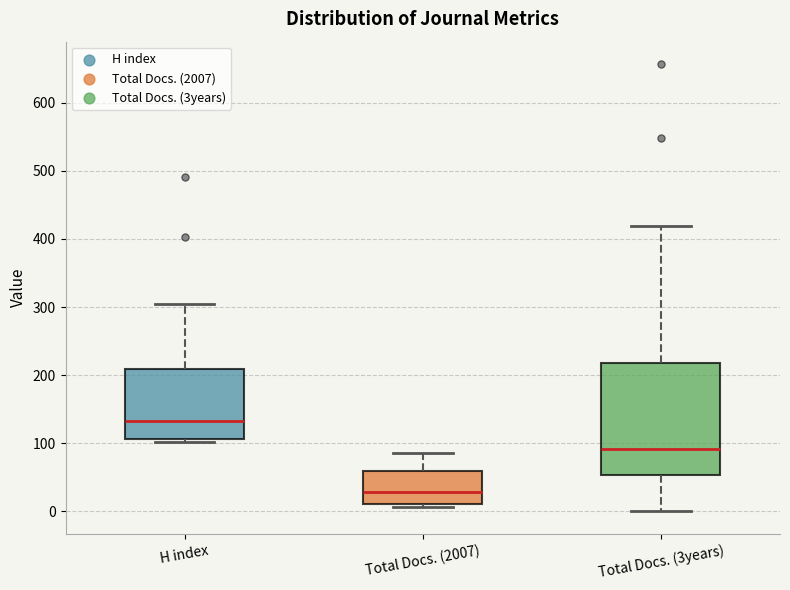

Where is the lower edge of the box for H index on the y-axis? The values are not printed on the chart, so give them approximately, as read against the axis.

110